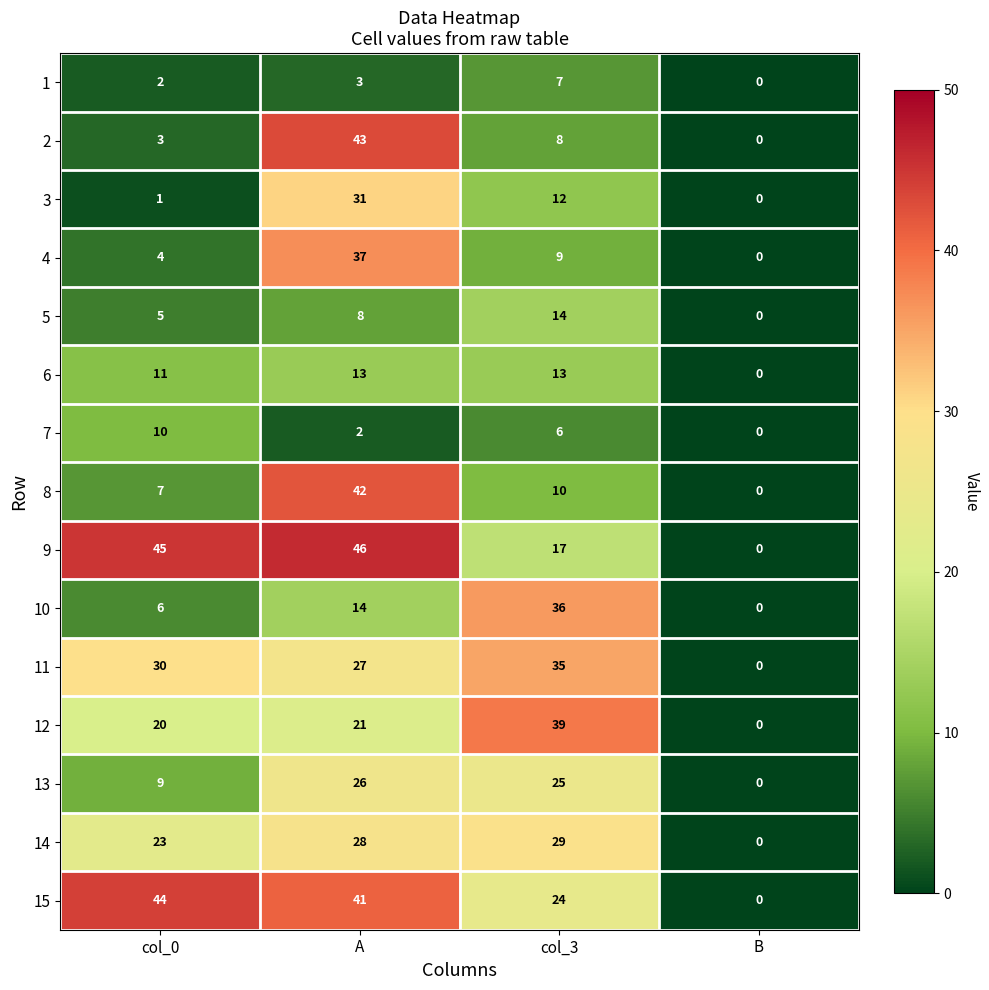

What is the spread (max minus min) of values at col_0?

44